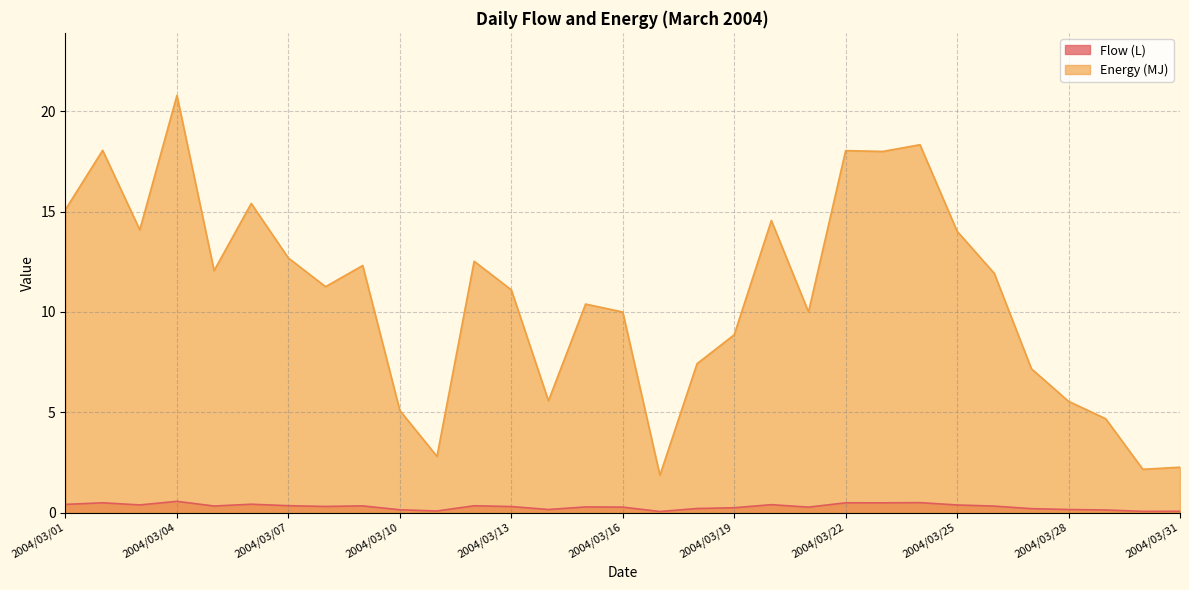

What is the sum of the Energy (MJ) values at 2004/03/19 and 2004/03/24?

27.2